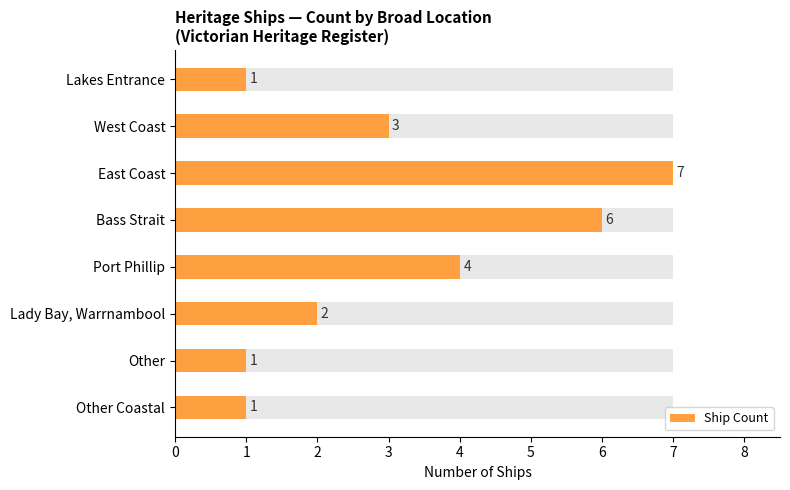

Between East Coast and Lakes Entrance, which is larger?

East Coast